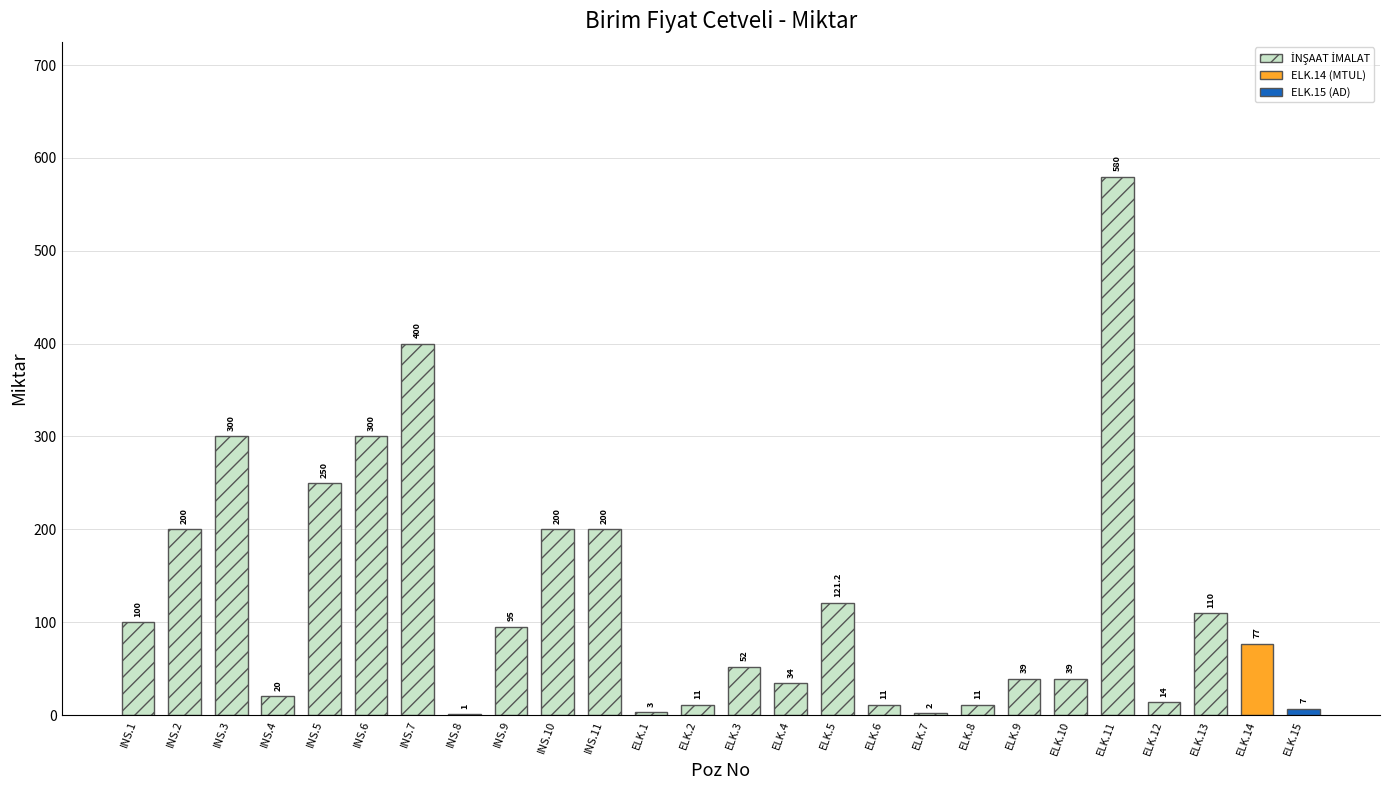

What is the value of the 4th bar from the left?

20.0